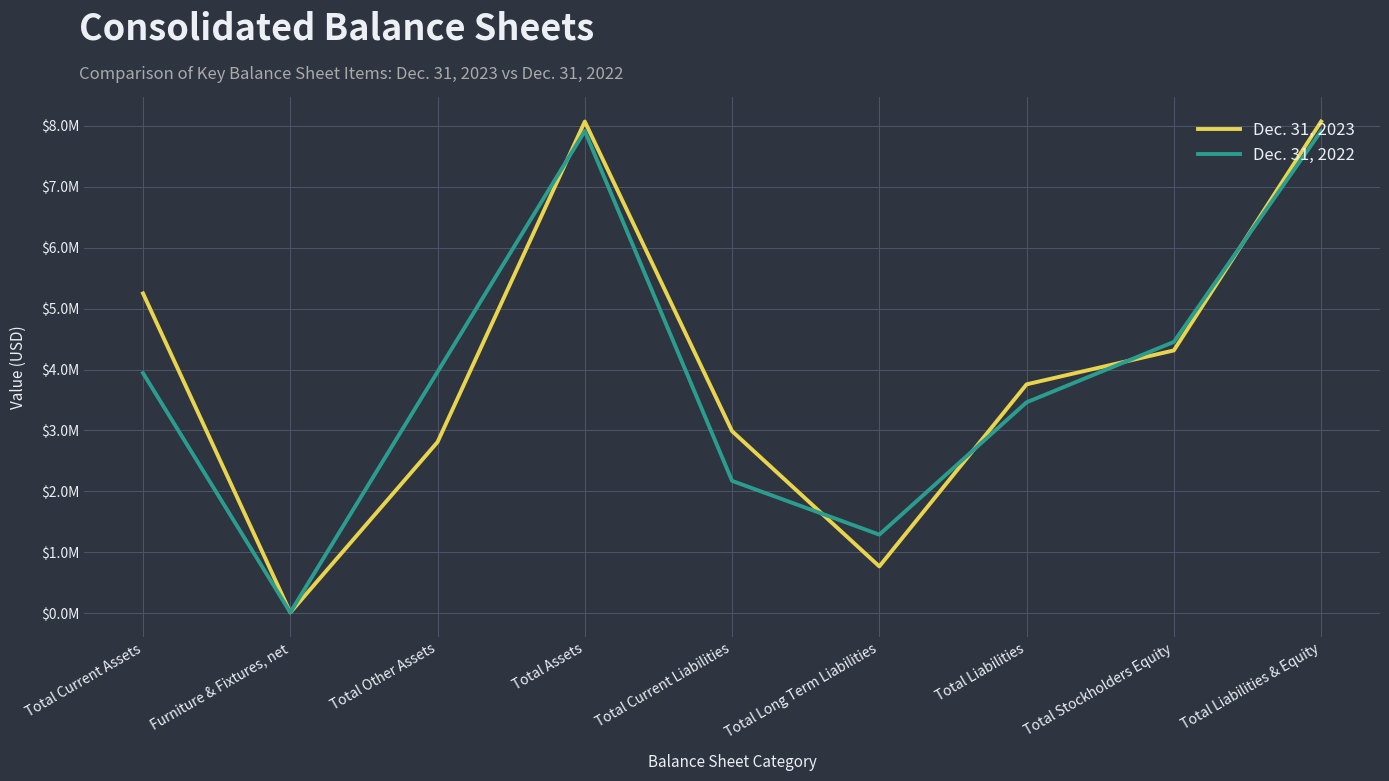

After their last crossing, which series has the higher values: Dec. 31, 2023 or Dec. 31, 2022?

Dec. 31, 2023